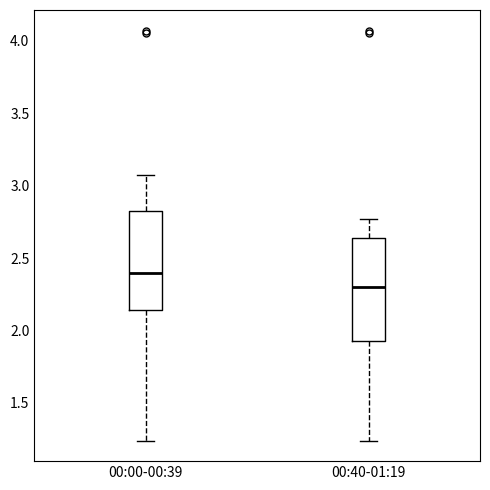

Reading left to right, read every box against the y-axis: the position of its median line, the range the box covers, and the ends of its whiskers. The values are not printed on the chart, so give them approximately, as read against the axis.

00:00-00:39: median 2.40, box 2.15 to 2.80, whiskers 1.25 to 3.05
00:40-01:19: median 2.30, box 1.95 to 2.65, whiskers 1.25 to 2.75